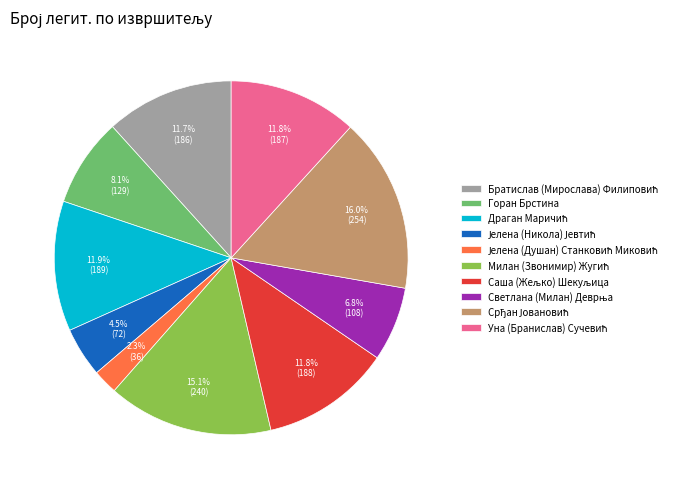

Is there any slice that represents more than half of the pie?

No